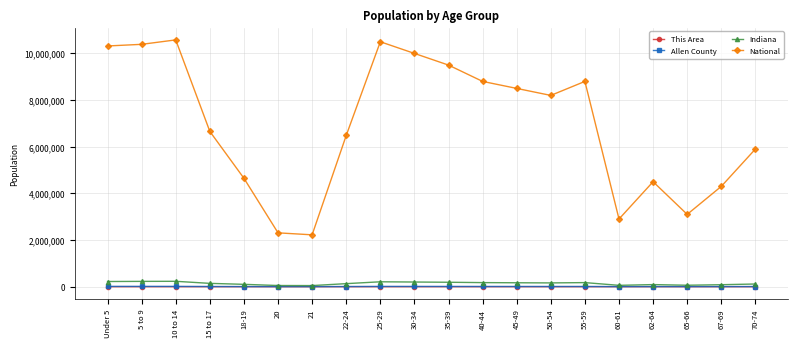

True or false: National has more than 2 points higher than both neighbors.

True